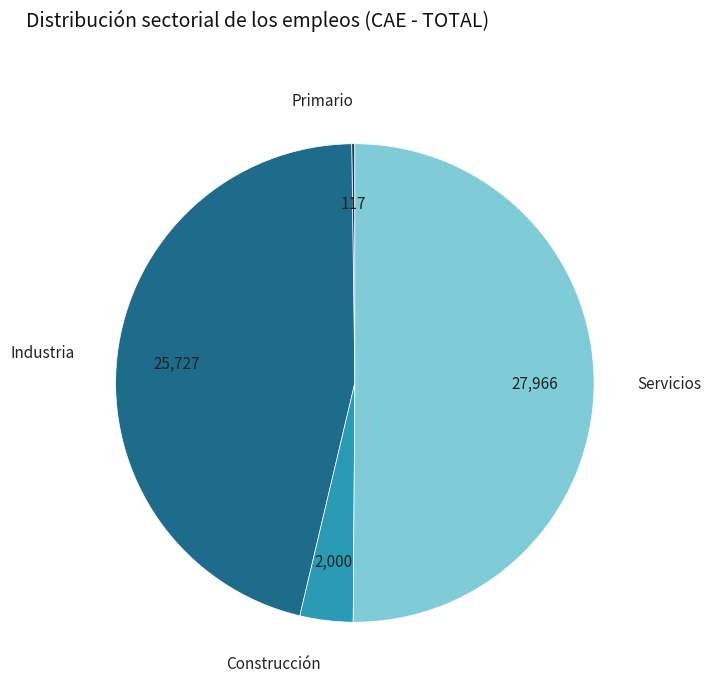

Which has a higher value, Industria or Construcción?

Industria